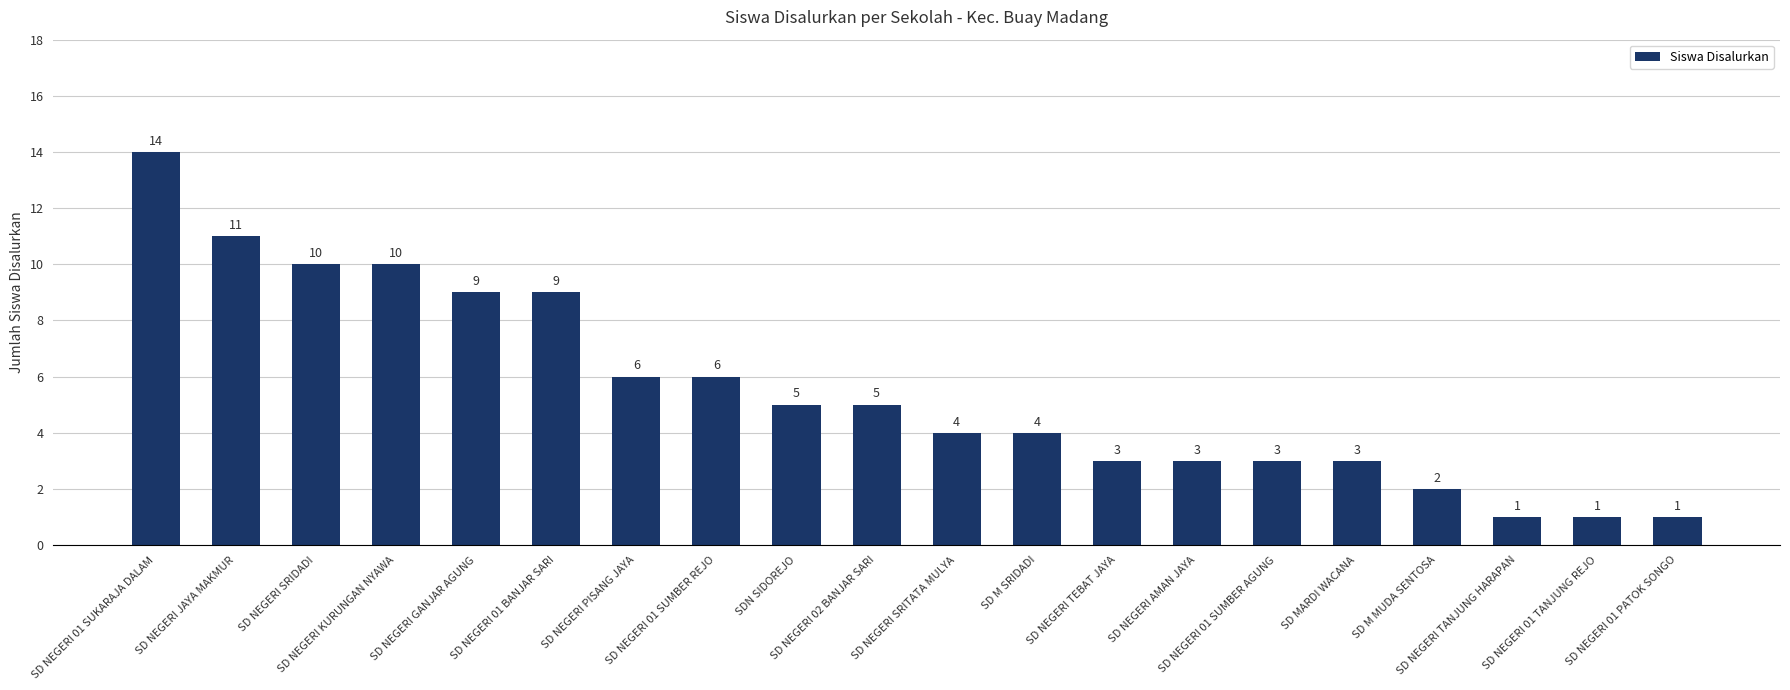

What is the difference between the second highest and minimum values?

10